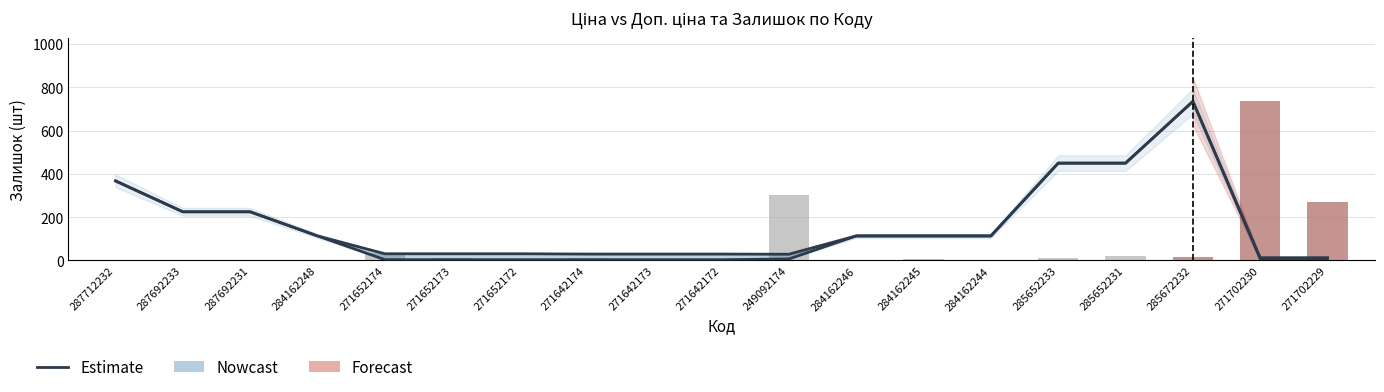

At which label does Залишок reach its minimum?

287712232